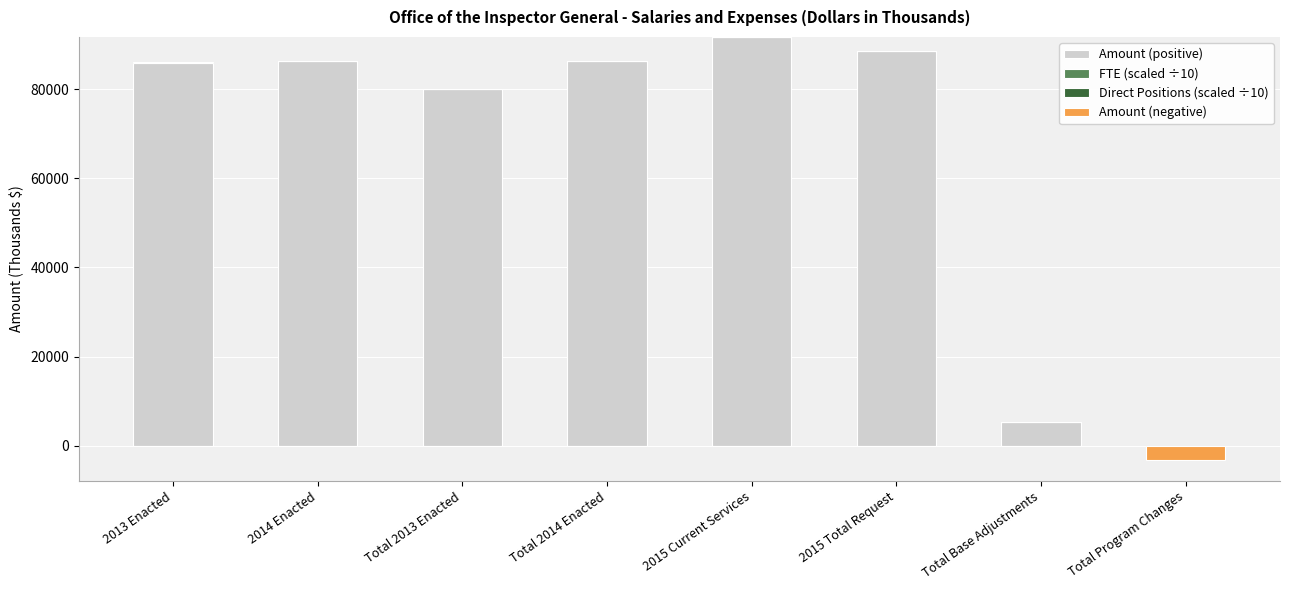

How many distinct data groups are displayed?

4